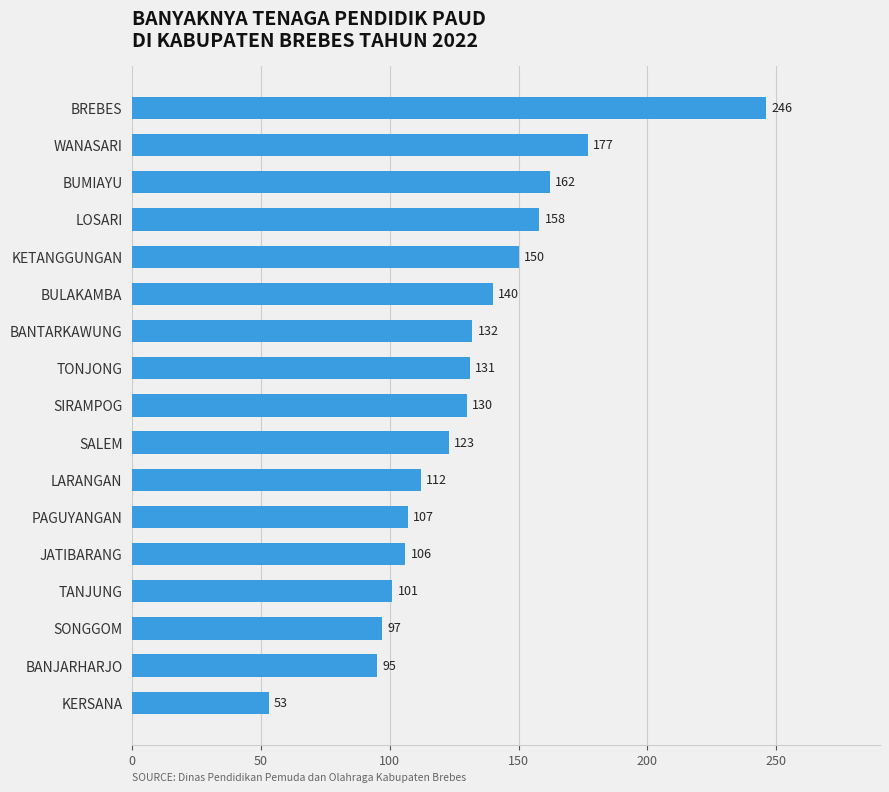

What is the difference between the second highest and second lowest values?

82